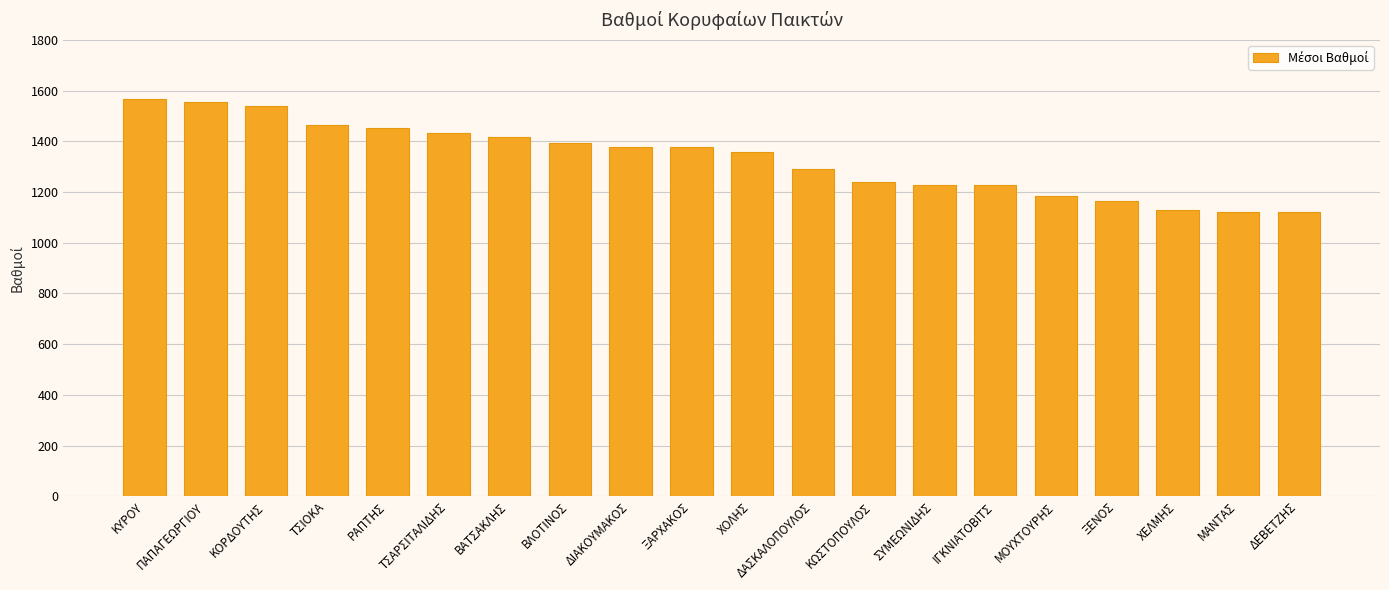

The value at ΚΟΡΔΟΥΤΗΣ is 741.9. True or false?

False